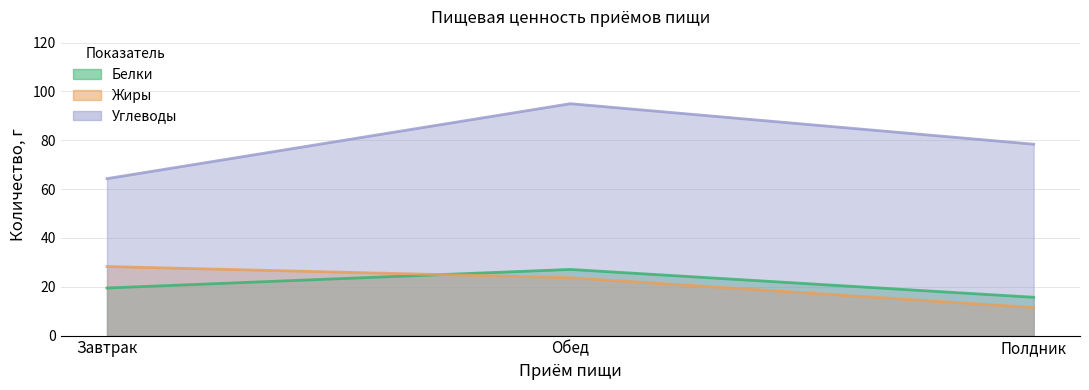

Rank the series by their maximum value, from lowest to highest.

Белки, Жиры, Углеводы